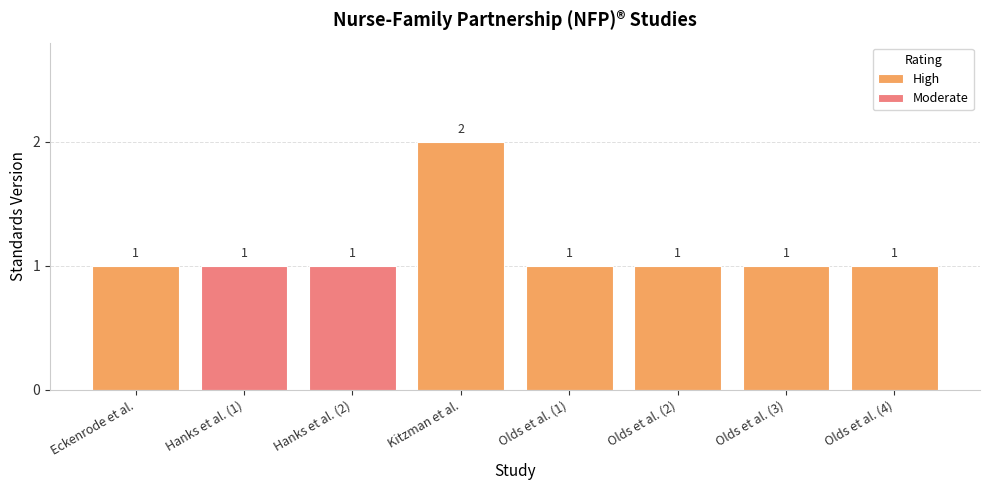

Which category has the highest value across all series?

Kitzman et al.